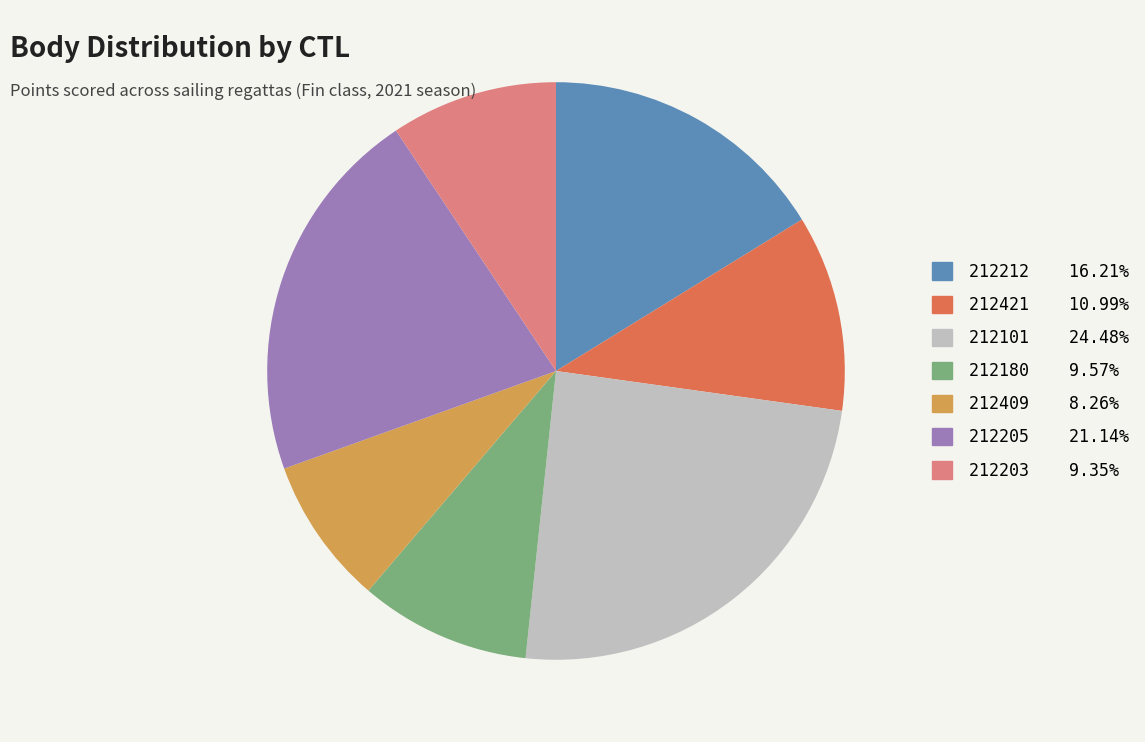

What is the smallest slice in the pie chart?

212409